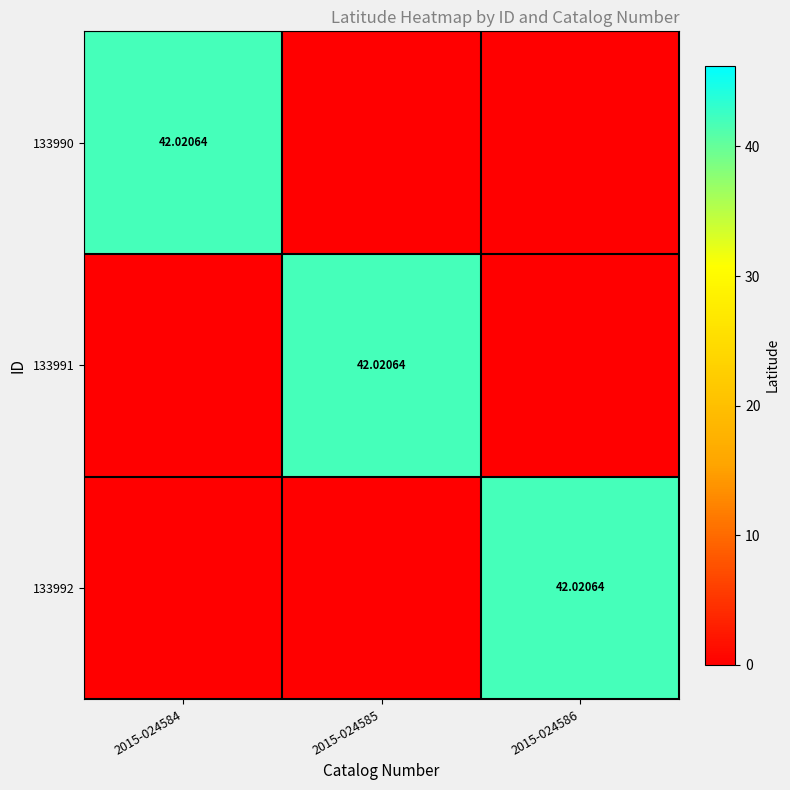

How many values in 133990 are above zero?

1